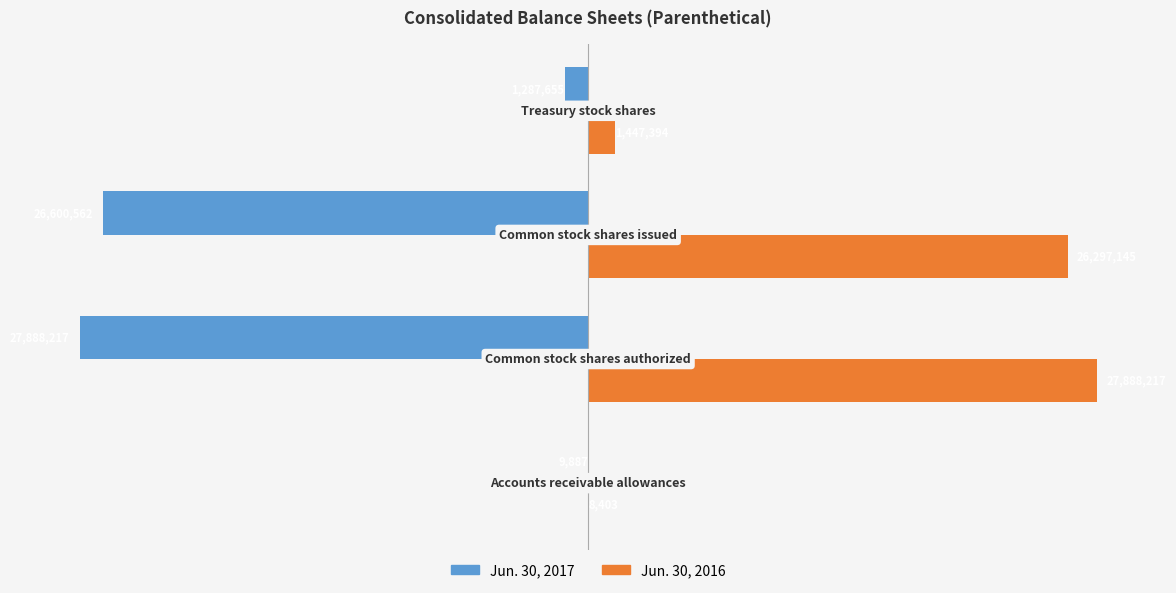

What are all the series names shown in the legend?

Jun. 30, 2017, Jun. 30, 2016